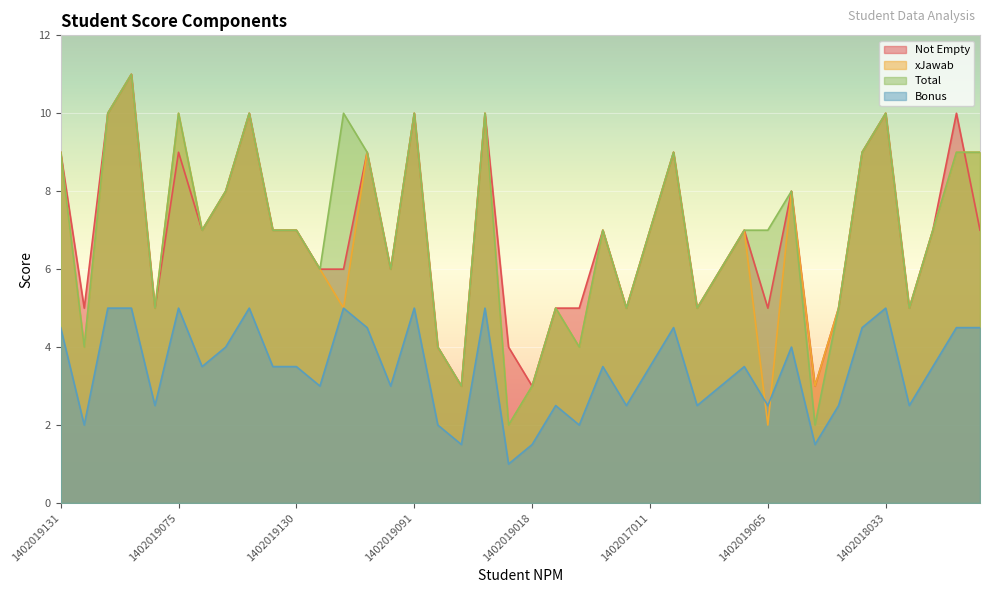

True or false: Not Empty has a value of 16.7 at 1402018014.

False